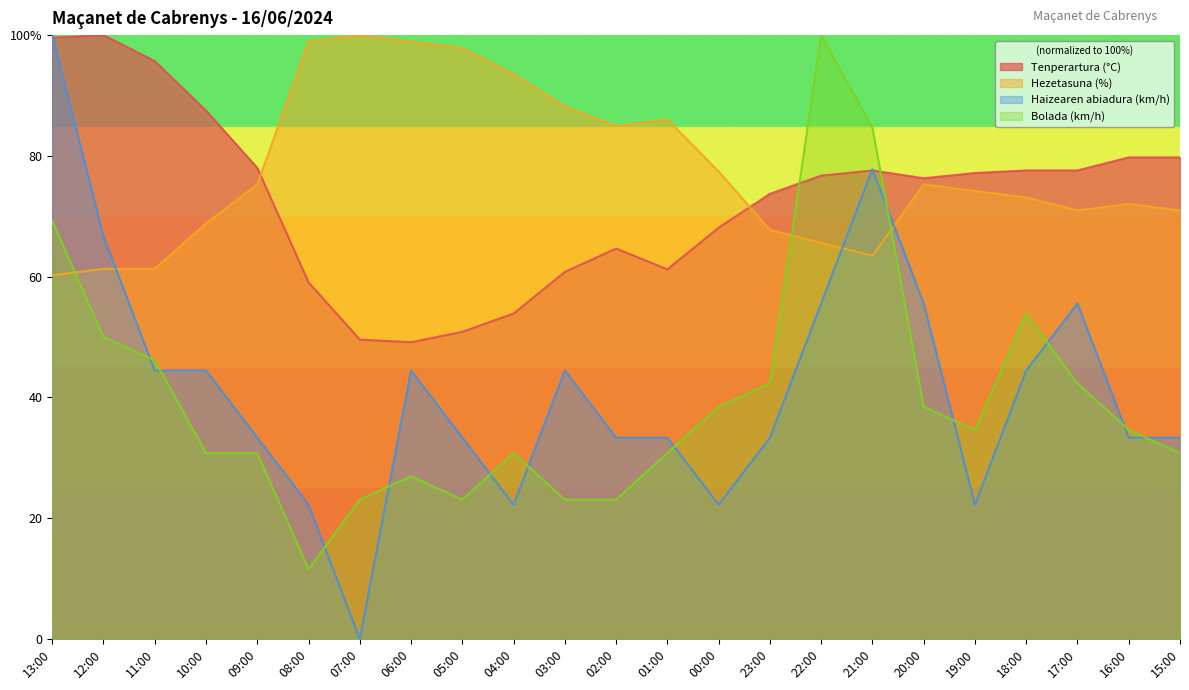

What is the highest value of the Bolada (km/h) series?

100.0